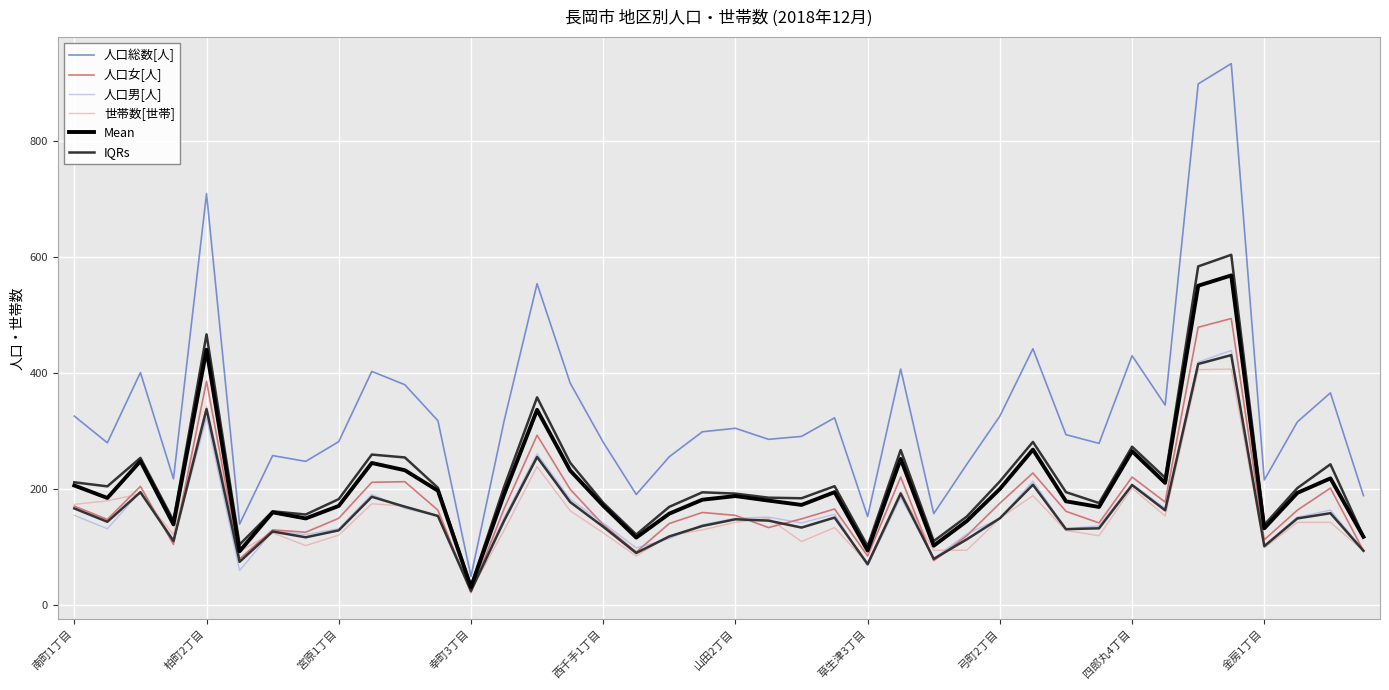

Count the number of data series in this chart.

6